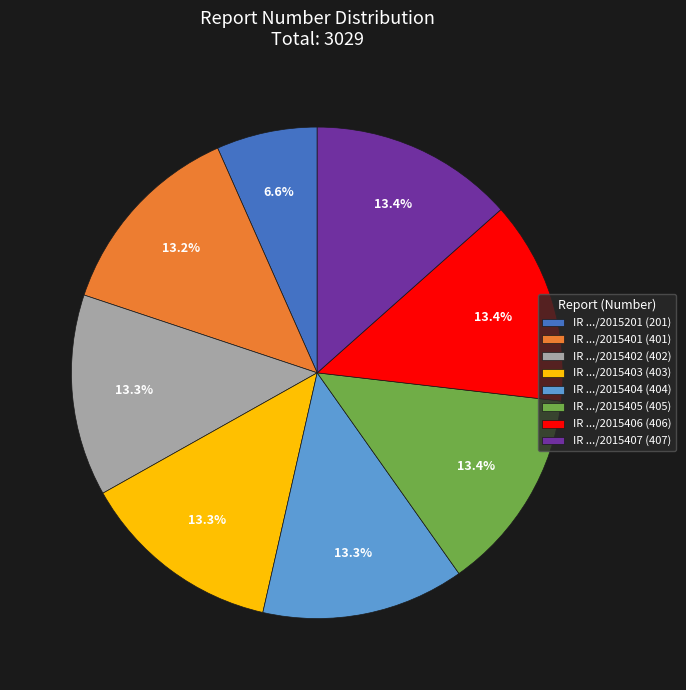

To the nearest percent, what is the average slice percentage?

12%